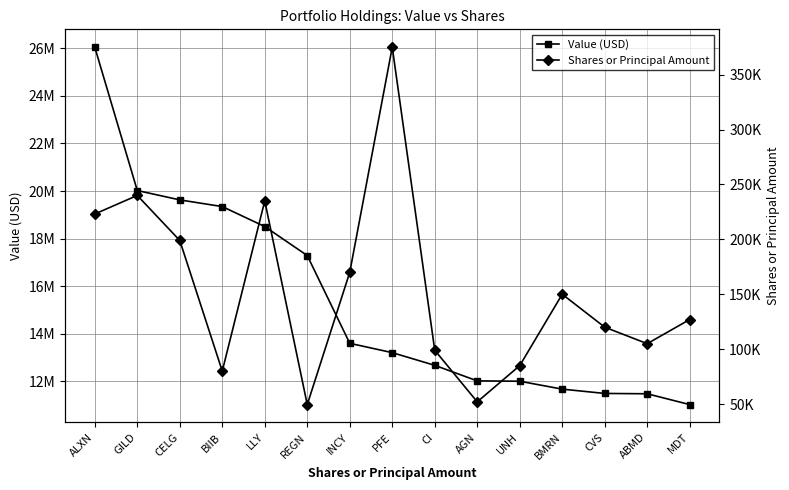

Which series has the largest total across all categories?

Value (USD)